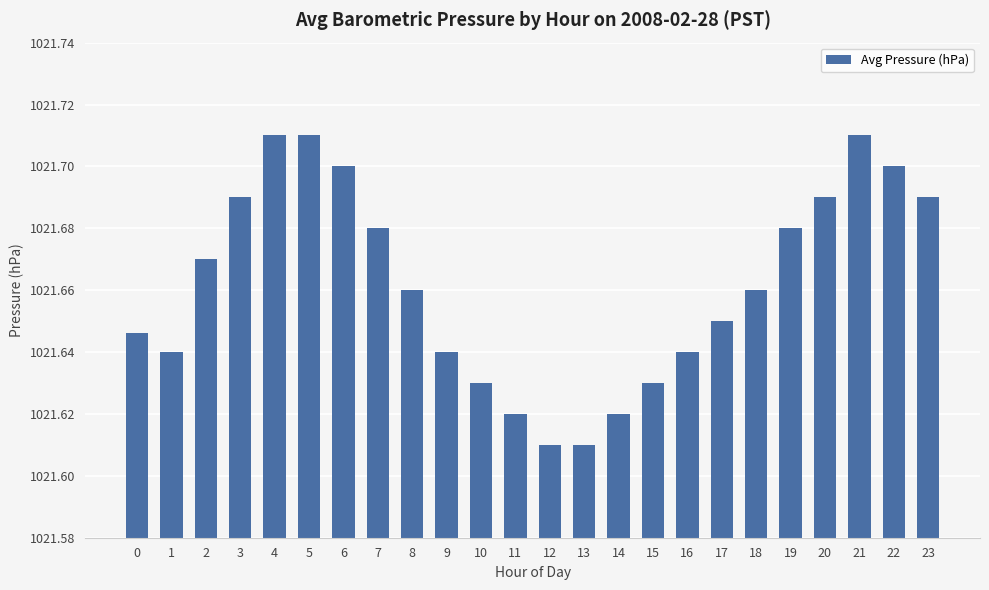

Count the values in the range 1021 to 1022.

24